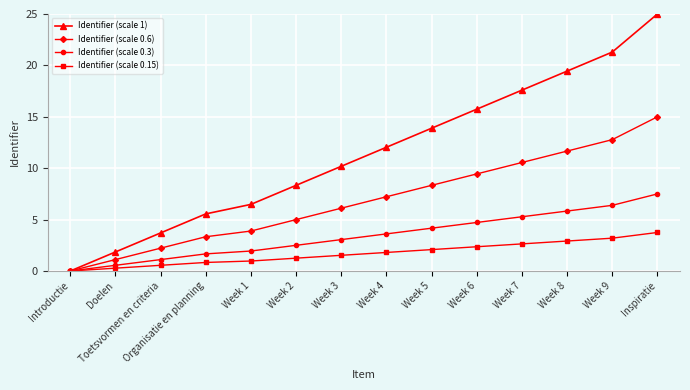

What is the label of the 10th point from the left?

Week 6